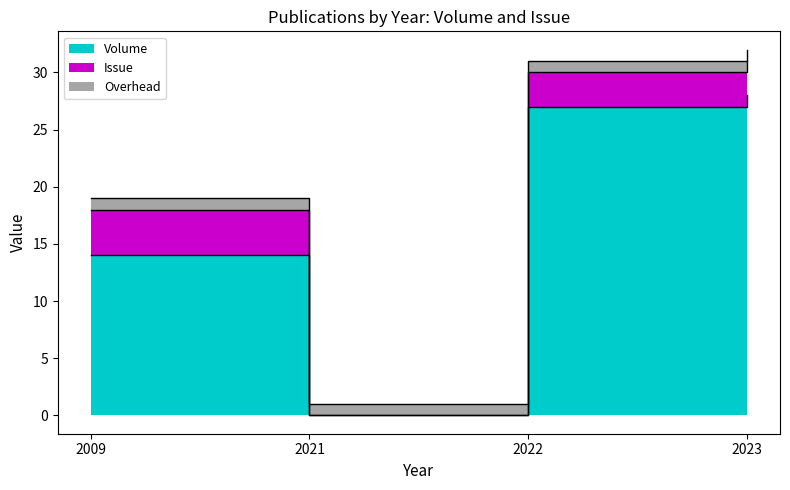

Reading left to right, extract all data points from this chart.

14	0	27	28